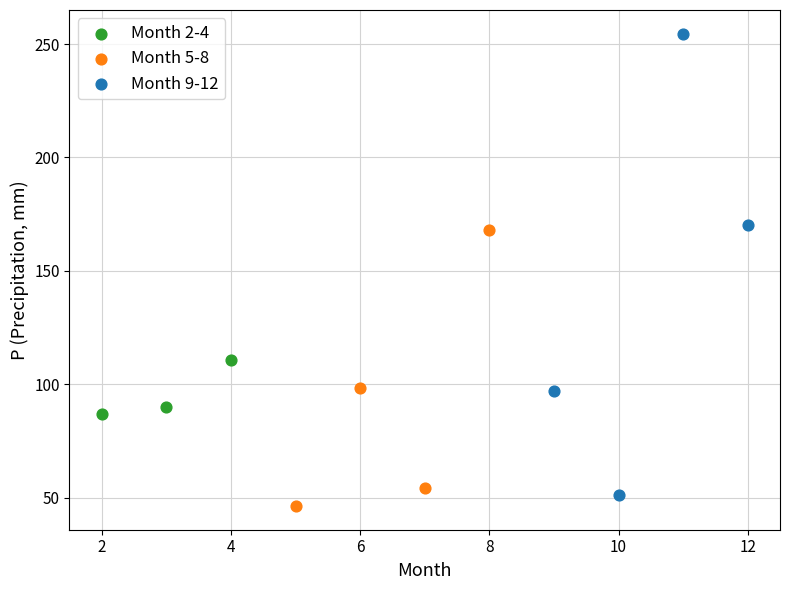

Which series has the largest Y range (max minus min)?

Month 9-12